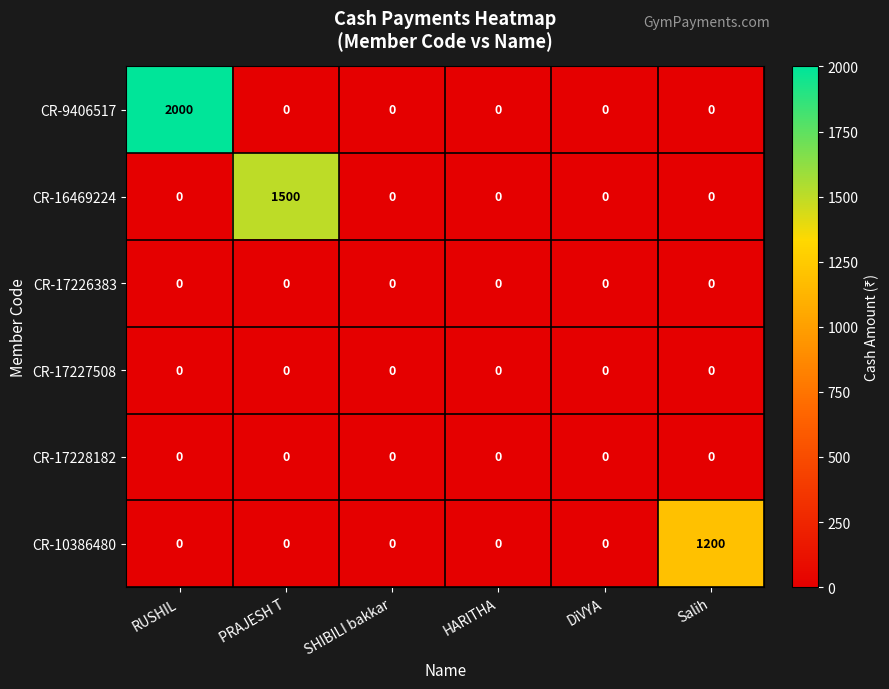

Which category has the highest value across all series?

RUSHIL